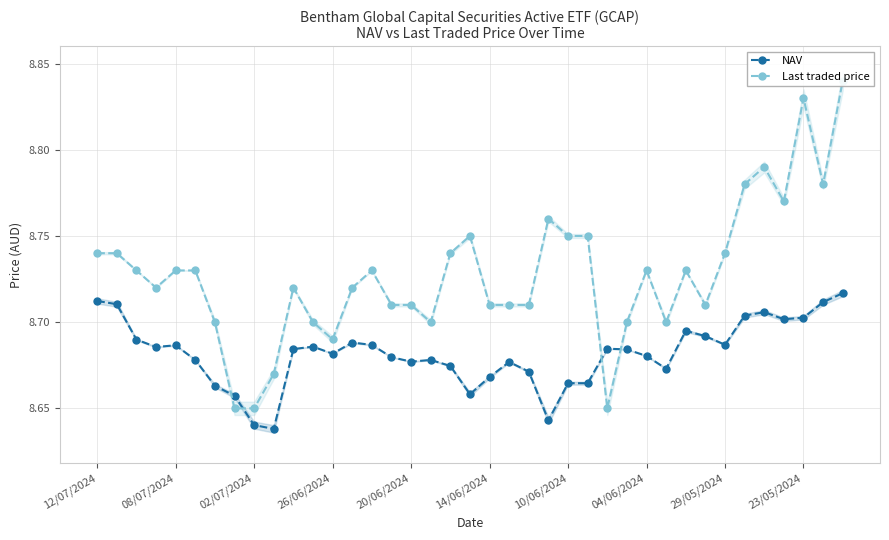

How many NAV values are between 8 and 9?

39